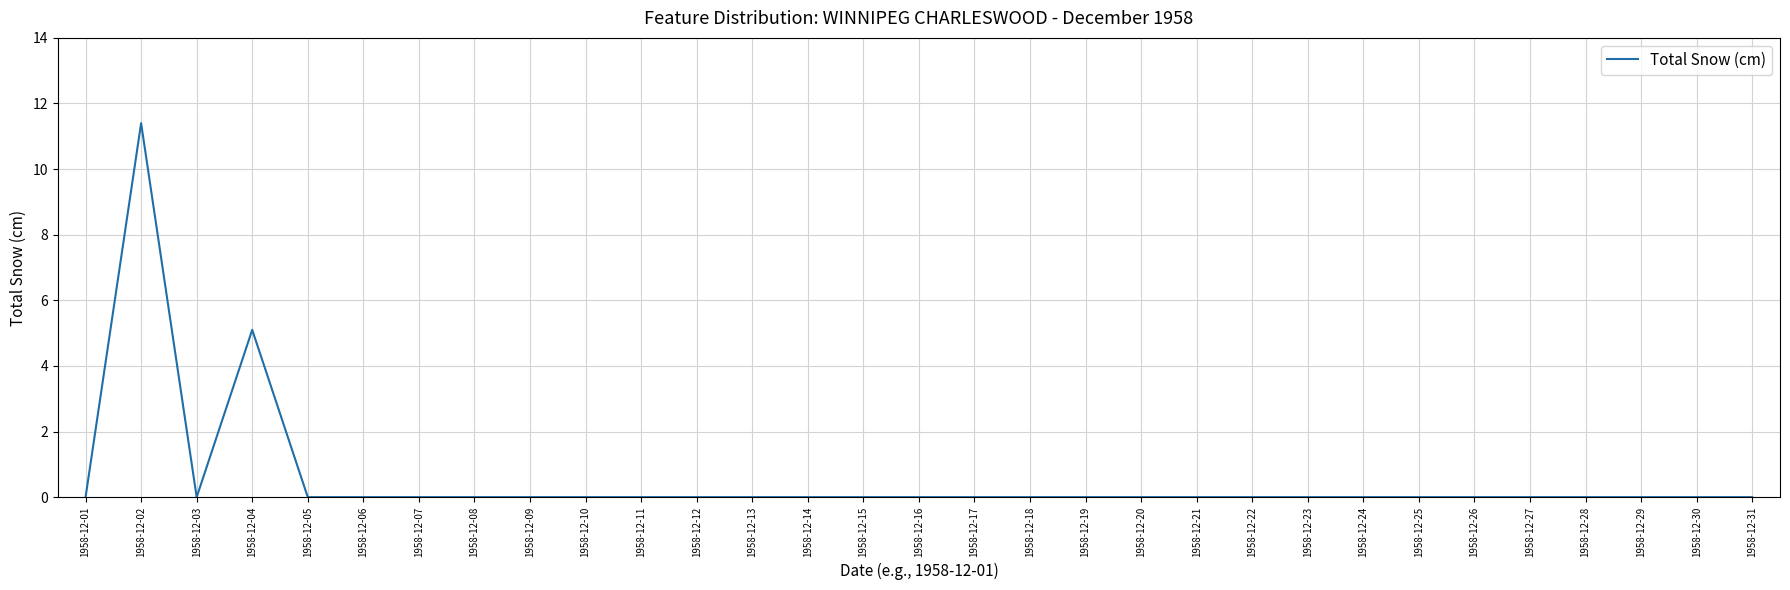

What is the greatest value displayed?

11.4